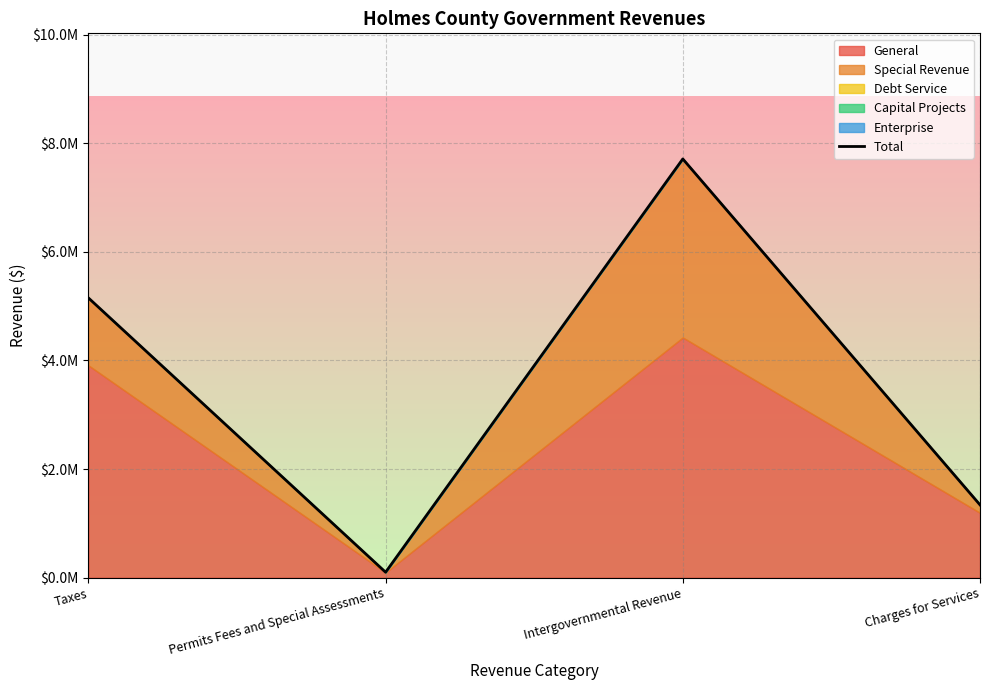

The value at Intergovernmental Revenue is 7709436. True or false?

True